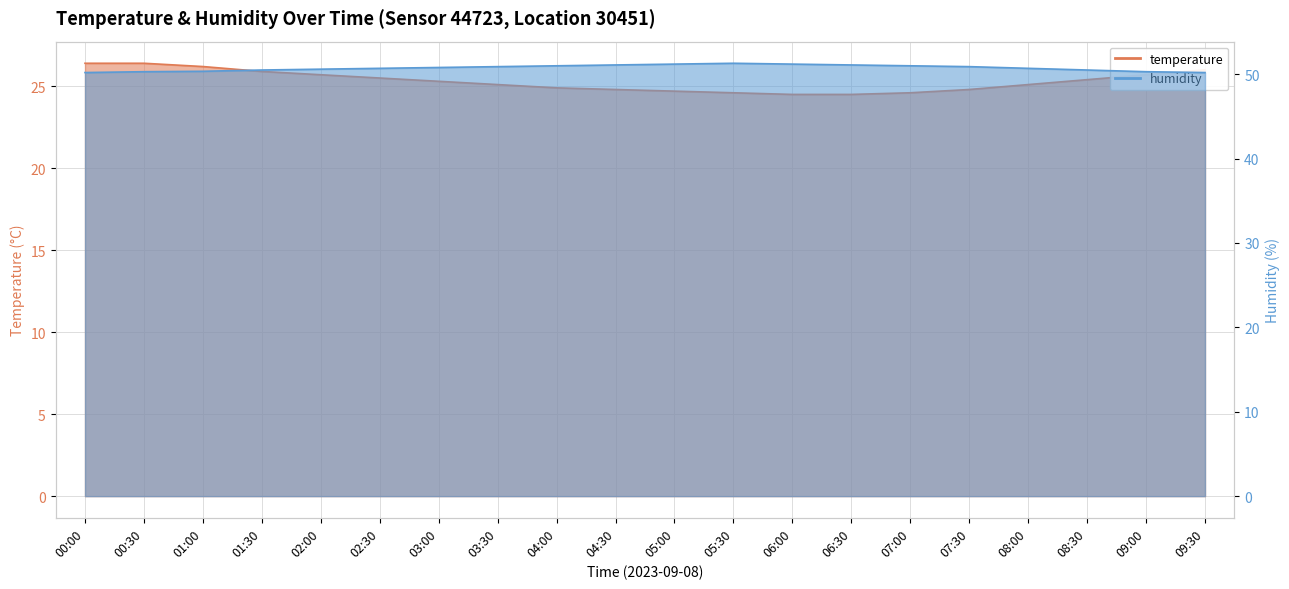

Reading right to left, transcribe all the data shown in this chart.

temperature: 26.0	25.7	25.4	25.1	24.8	24.6	24.5	24.5	24.6	24.7	24.8	24.9	25.1	25.3	25.5	25.7	25.9	26.2	26.4	26.4
humidity: 50.2	50.3	50.5	50.7	50.9	51.0	51.1	51.2	51.3	51.2	51.1	51.0	50.9	50.8	50.7	50.6	50.5	50.4	50.3	50.2